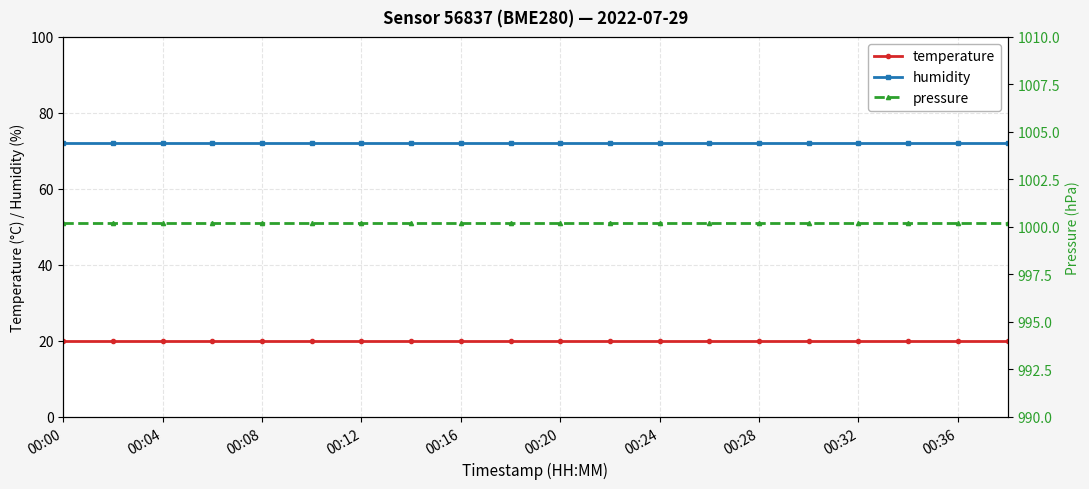

The temperature series shows 20.0 at 00:04. True or false?

True